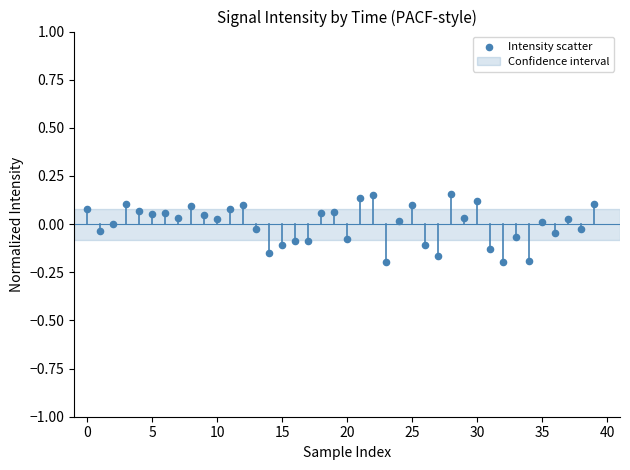

What is the range of Y values (max minus min)?

0.4